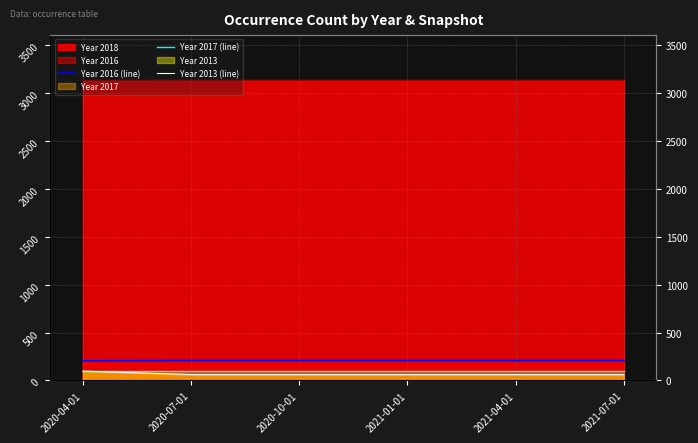

At which category is the sum across all series the highest?

2020-04-01